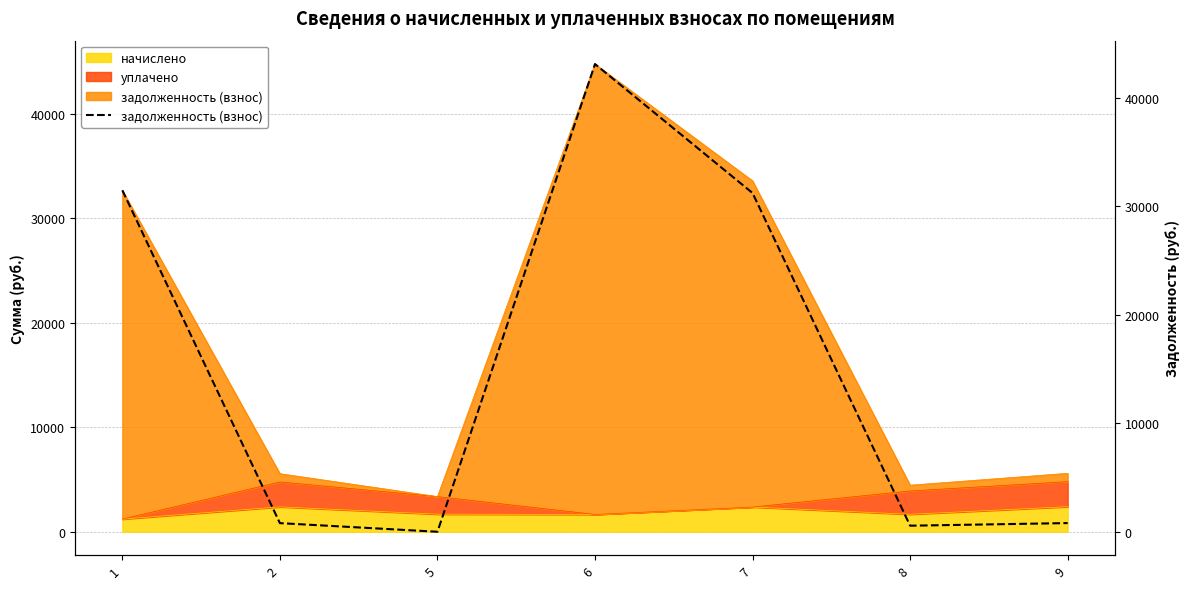

At which label is the value closest to 21554?

7